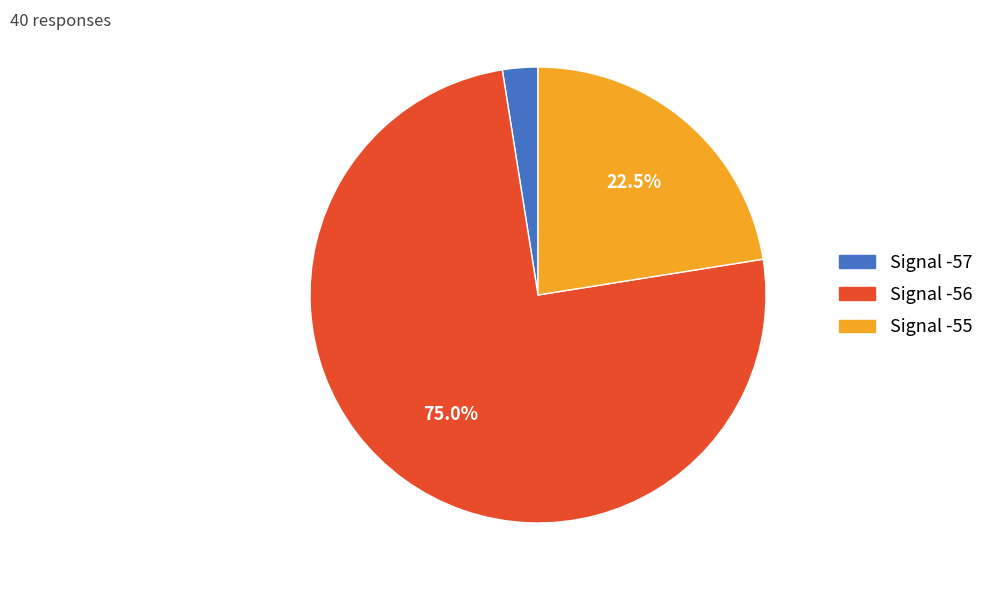

How many slices are in this pie chart?

3